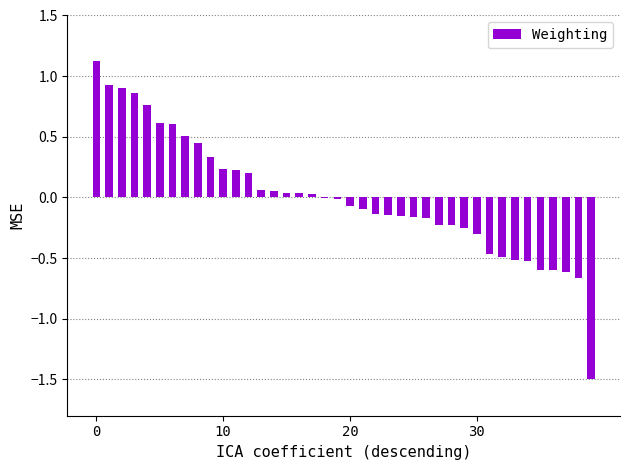

What is the greatest value displayed?

1.1